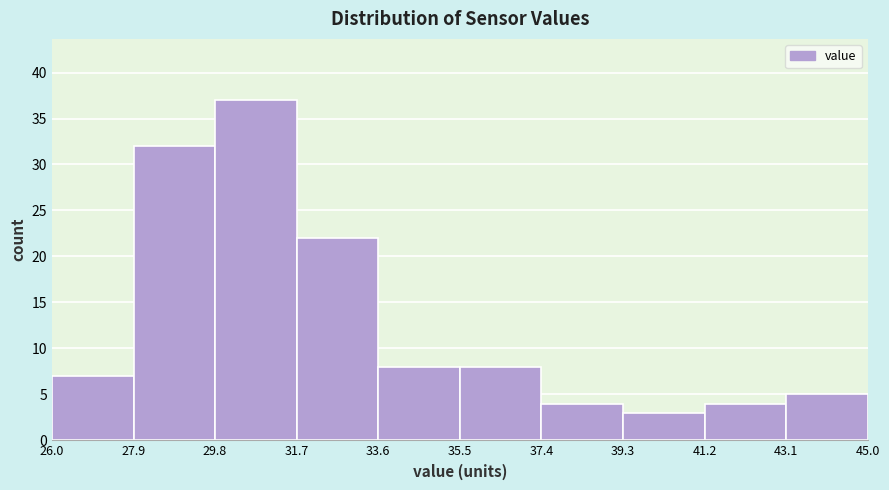

Reading left to right, transcribe this chart: for each bar, give the range it covers on the x-axis and its height. The values are not printed on the chart, so give them approximately, as read against the axis.

26.0 to 27.9: 7
27.9 to 29.8: 32
29.8 to 31.7: 37
31.7 to 33.6: 22
33.6 to 35.5: 8
35.5 to 37.4: 8
37.4 to 39.3: 4
39.3 to 41.2: 3
41.2 to 43.1: 4
43.1 to 45.0: 5